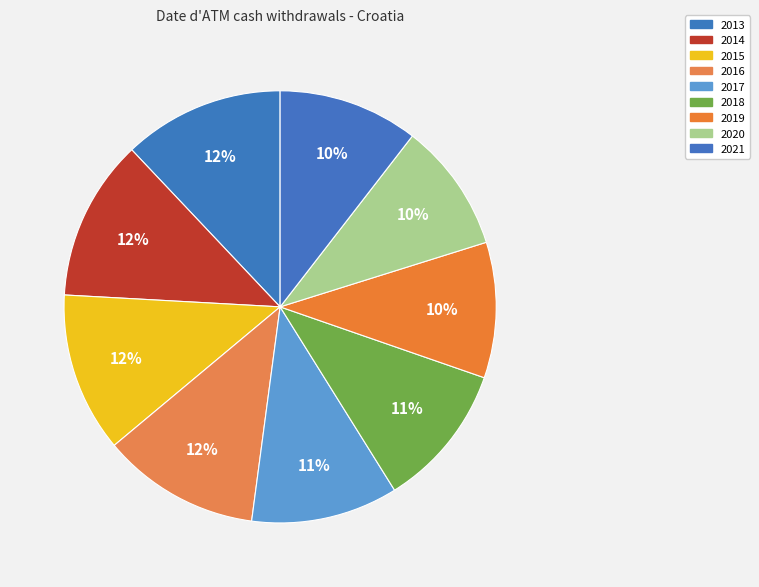

Approximately how many times larger is the value at 2015 compared to 2020?

1.2